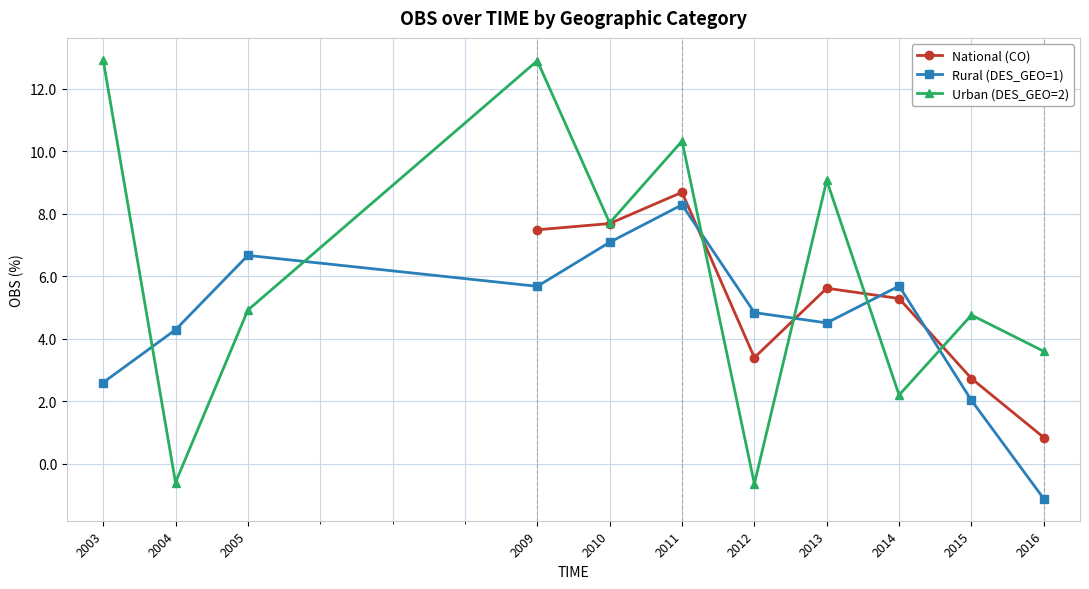

What is the difference between the maximum and minimum values in the National (CO) series?

7.8